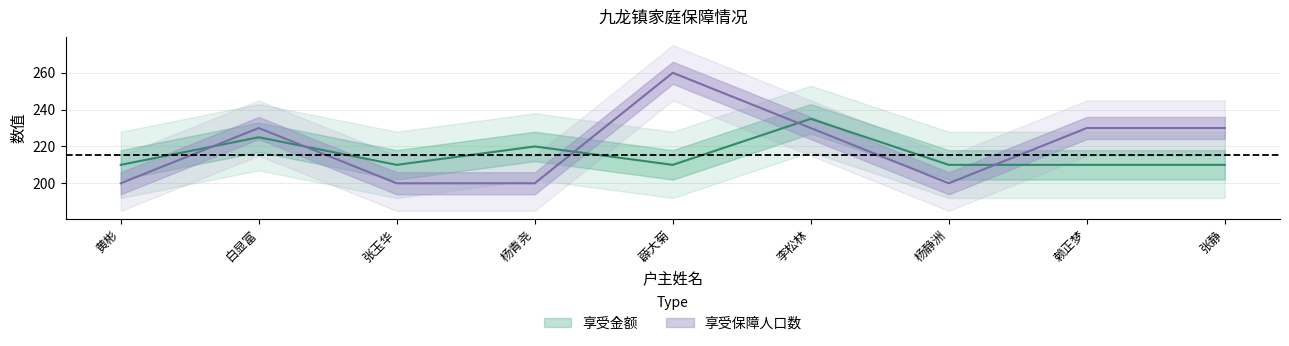

True or false: 享受金额 and 享受保障人口数 intersect in this chart.

True